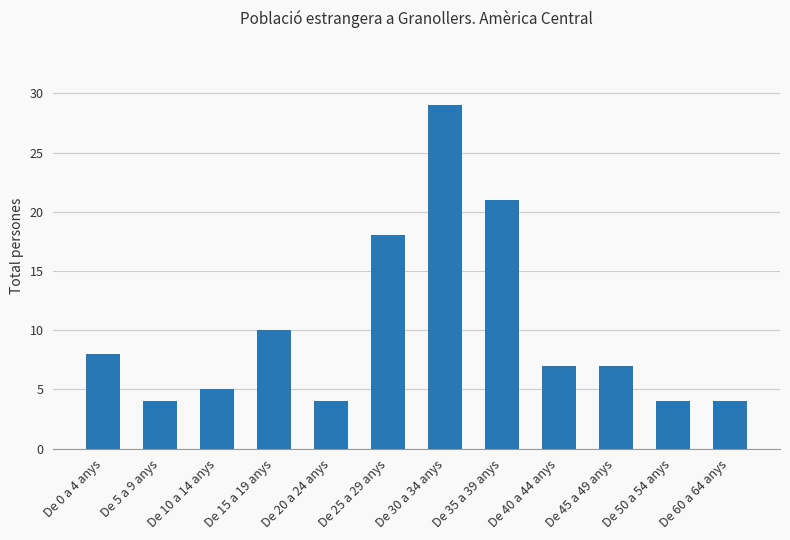

Reading left to right, list all the values displayed in this chart.

8	4	5	10	4	18	29	21	7	7	4	4